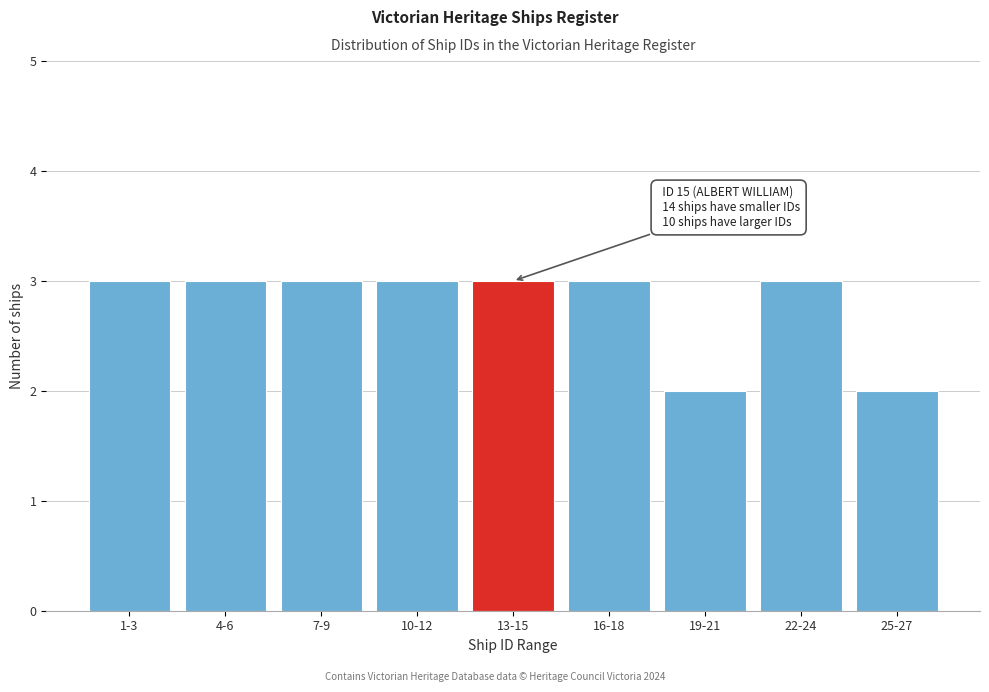

Reading left to right, list all the values displayed in this chart.

1-3=3	4-6=3	7-9=3	10-12=3	13-15=3	16-18=3	19-21=2	22-24=3	25-27=2